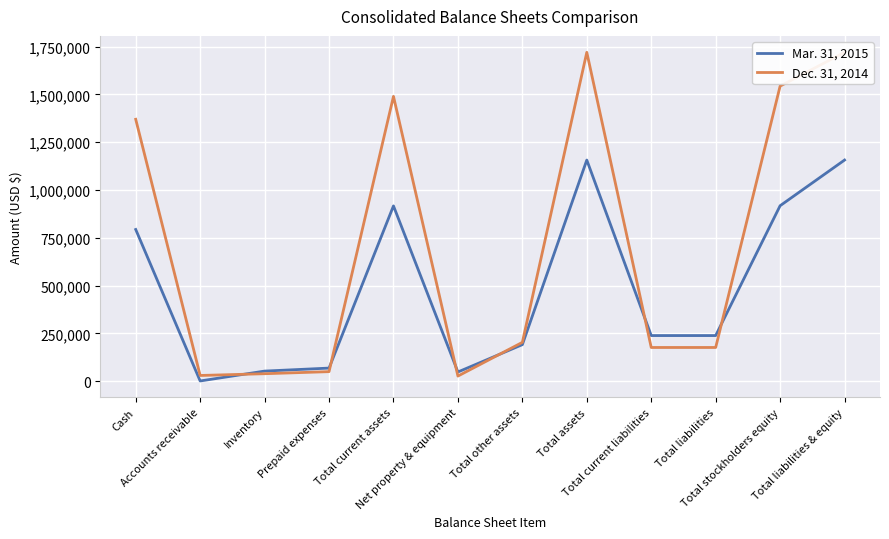

What is the difference between the Mar. 31, 2015 values at Accounts receivable and Total liabilities & equity?

1155281